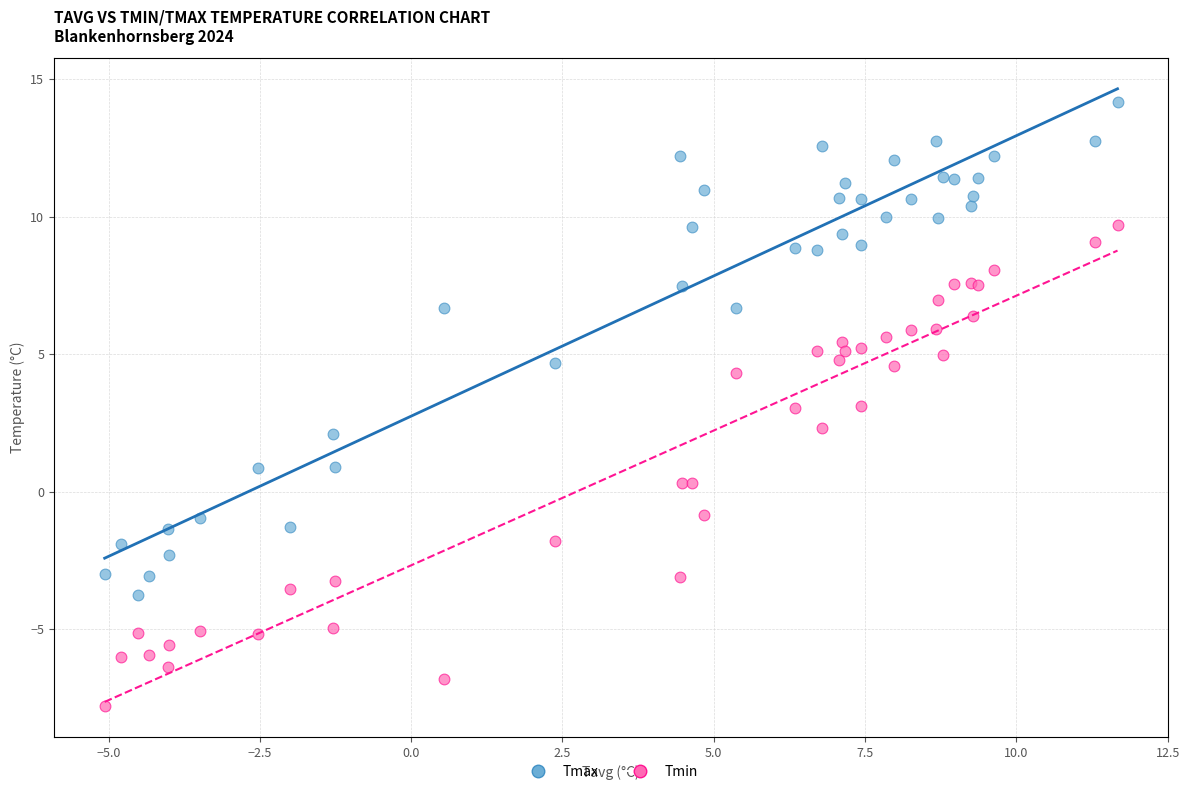

Which series contains the lowest Y value?

Tmin